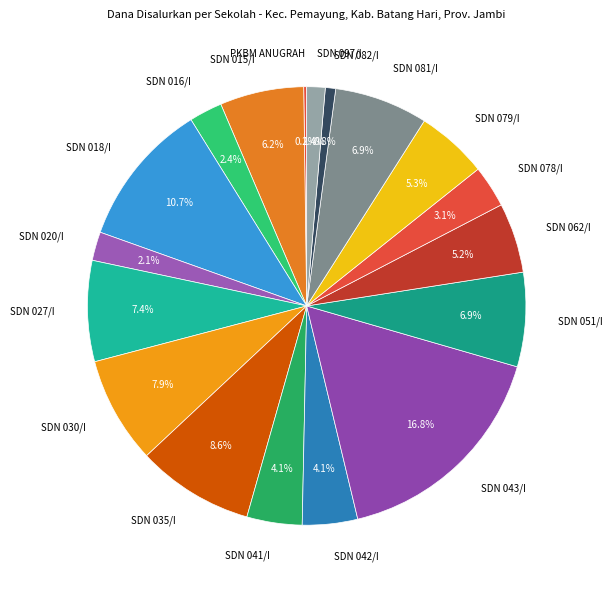

Which slice is the largest?

SDN 043/I